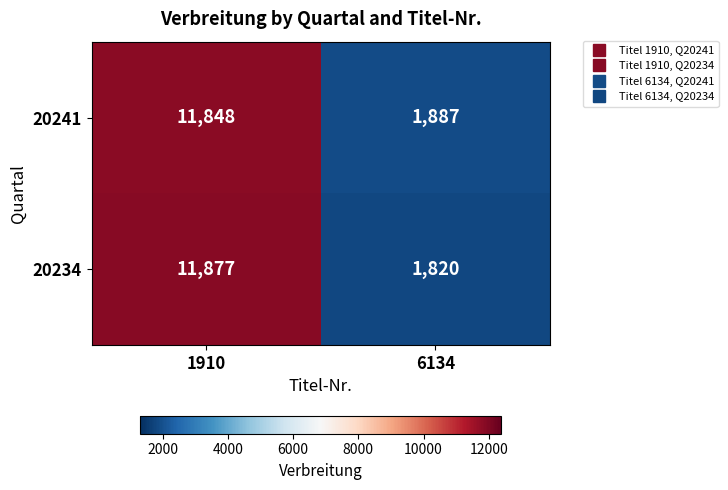

Reading left to right, what are all the values shown in this chart?

20241: 1910=11848	6134=1887
20234: 1910=11877	6134=1820